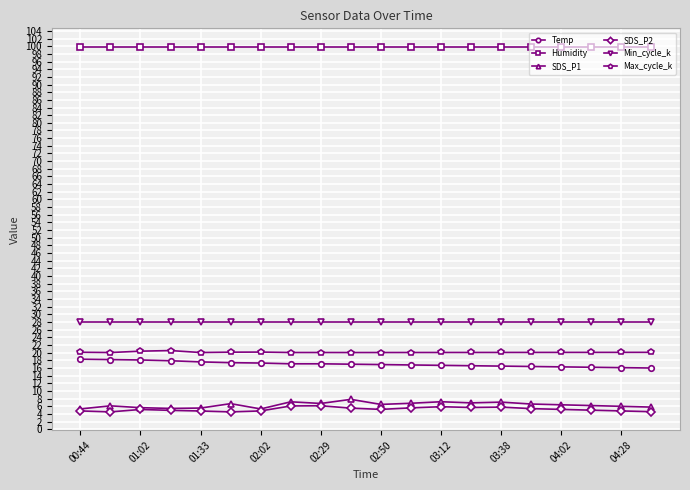

True or false: Min_cycle_k and Humidity intersect in this chart.

False